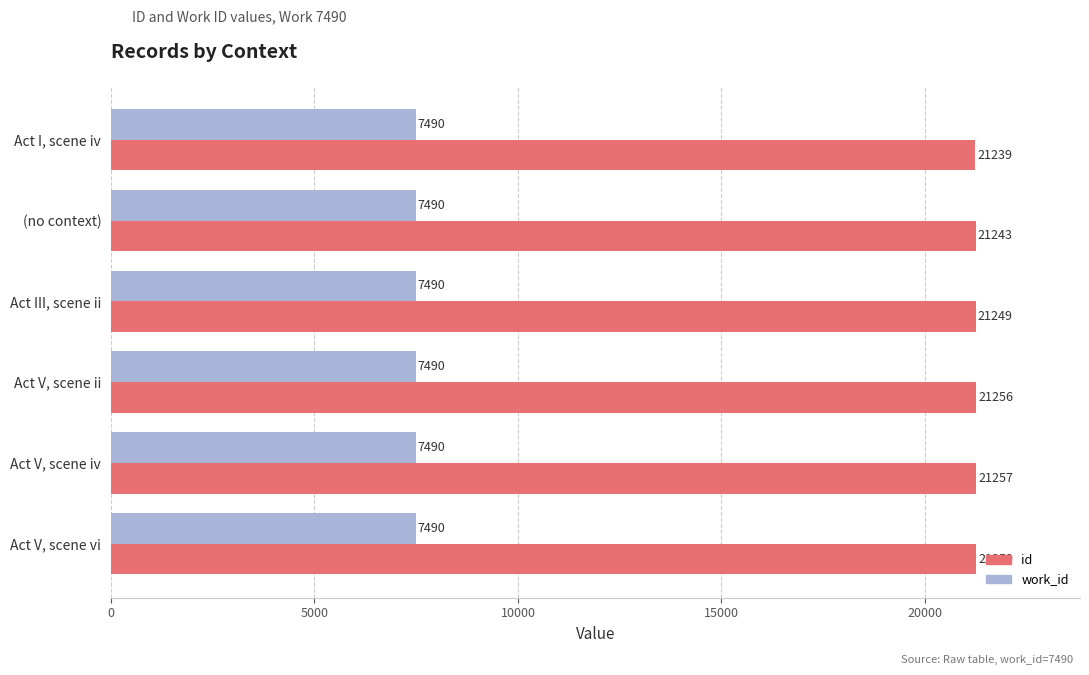

Which series has the largest total across all categories?

id